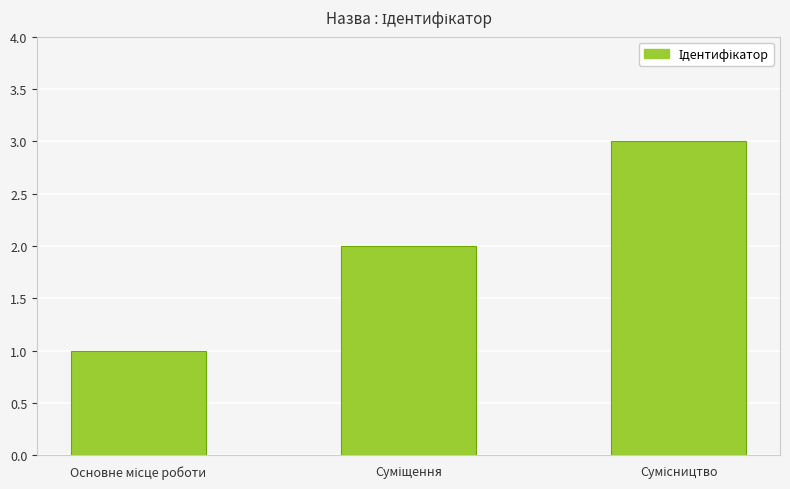

What is the sum of all values?

6